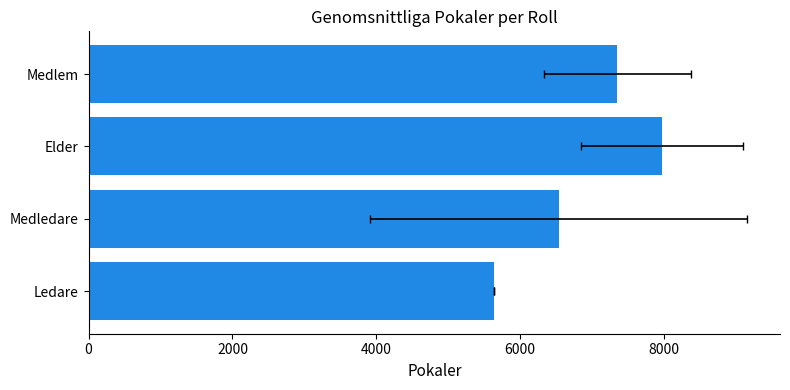

What is the difference between the values at Medlem and Medledare?

813.7